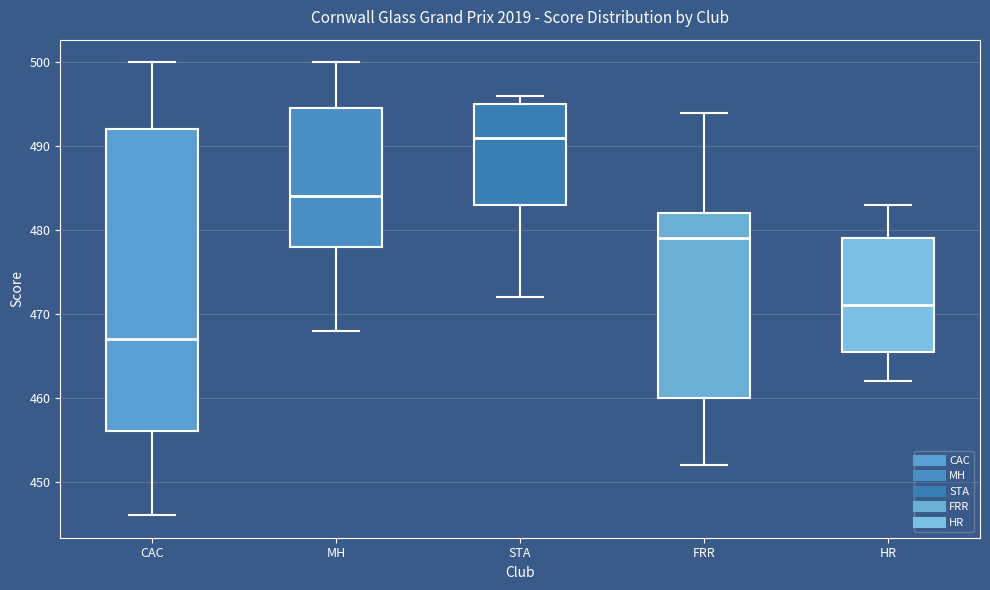

Which box's median line is the lowest?

CAC